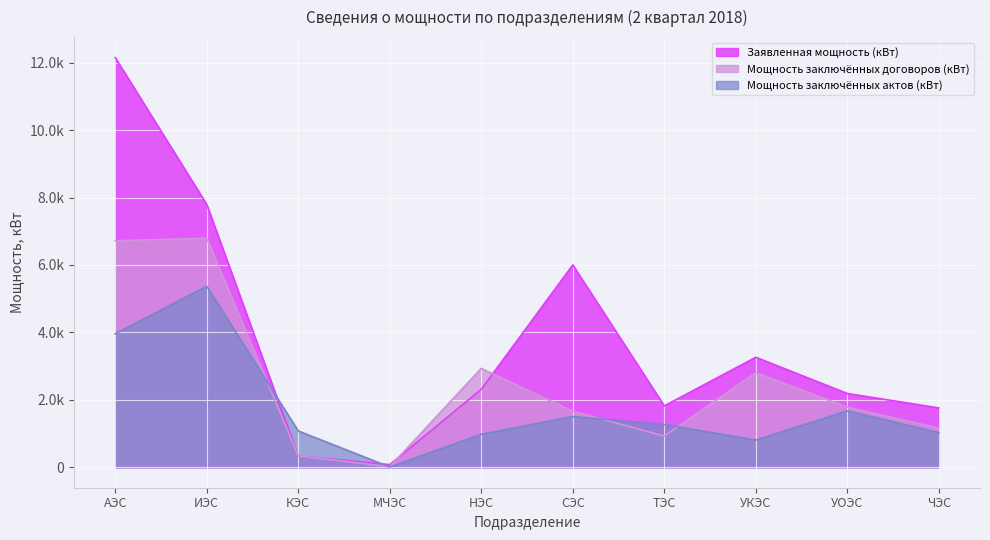

Reading right to left, what are all the values shown in this chart?

Заявленная мощность (кВт): ЧЭС=1760.0	УОЭС=2187.6	УКЭС=3263.0	ТЭС=1820.2	СЭС=6000.9	НЭС=2311.8	МЧЭС=77.9	КЭС=335.0	ИЭС=7796.9	АЭС=12151.6
Мощность заключённых актов (кВт): ЧЭС=1027.7	УОЭС=1672.4	УКЭС=806.0	ТЭС=1267.5	СЭС=1504.0	НЭС=977.5	МЧЭС=8.0	КЭС=1077.0	ИЭС=5370.4	АЭС=3960.2
Мощность заключённых договоров (кВт): ЧЭС=1160.2	УОЭС=1782.5	УКЭС=2807.0	ТЭС=927.0	СЭС=1660.0	НЭС=2933.1	МЧЭС=15.0	КЭС=339.0	ИЭС=6793.4	АЭС=6718.3